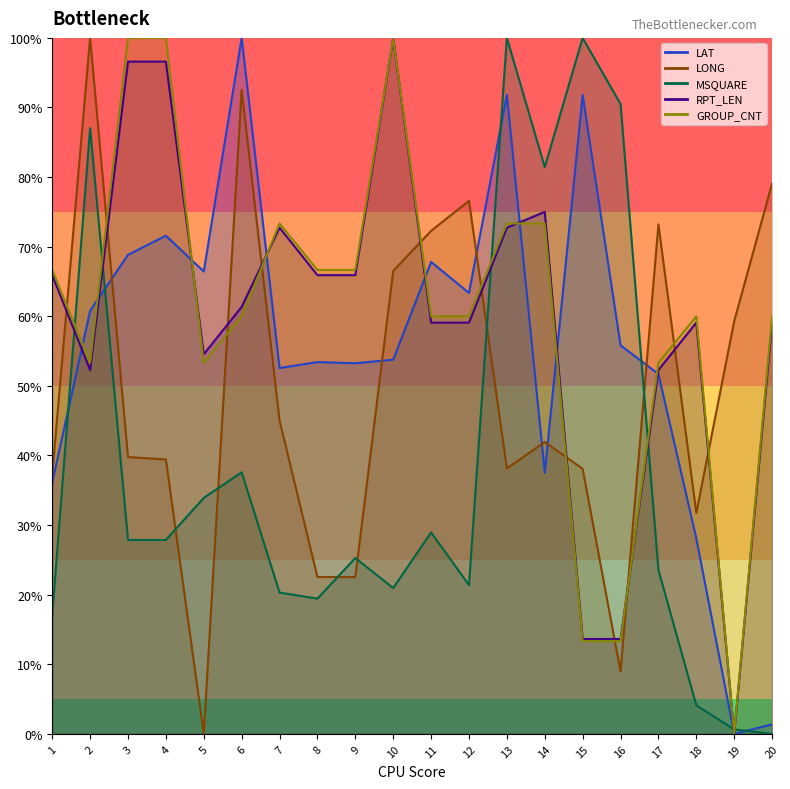

What is the sum of the GROUP_CNT values at 17 and 11?

113.3